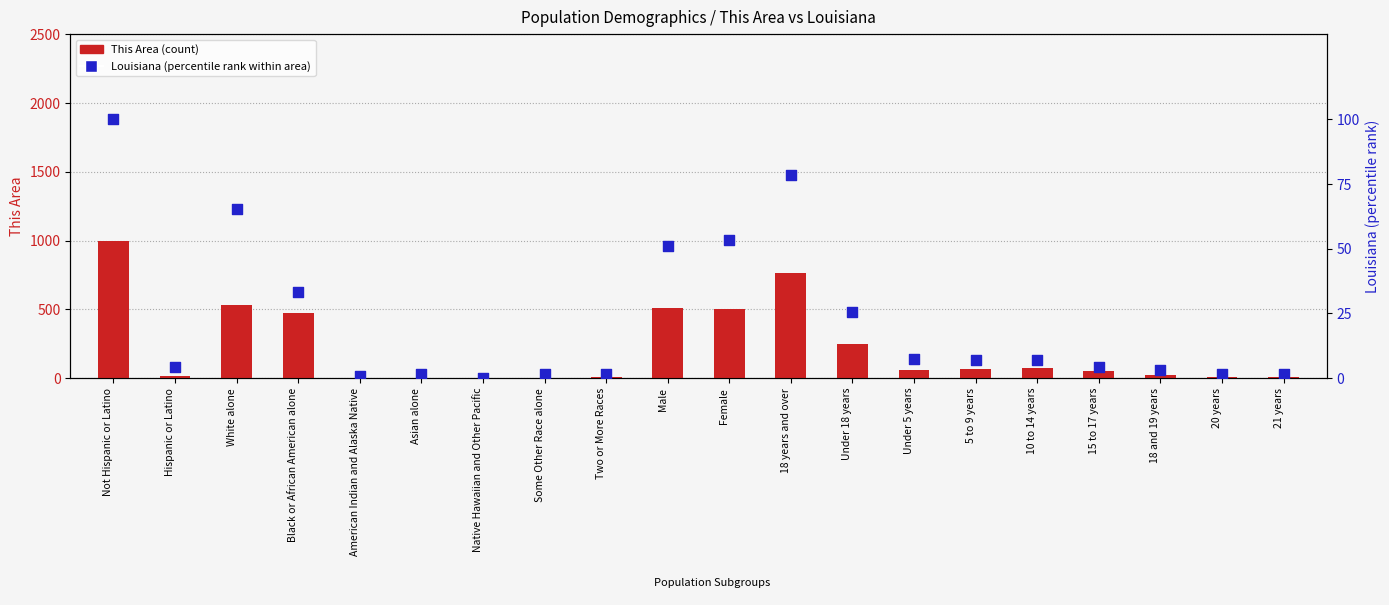

Which series has the largest total across all categories?

This Area (count)